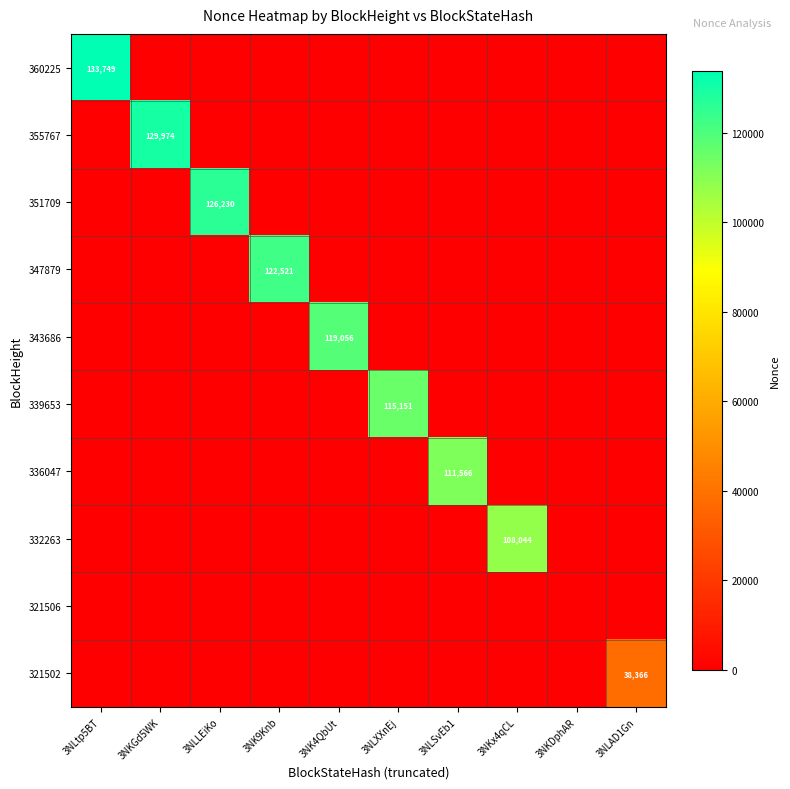

Is the value of 332263 at 3NLAD1Gn greater than the value of 336047 at 3NLtp5BT?

No